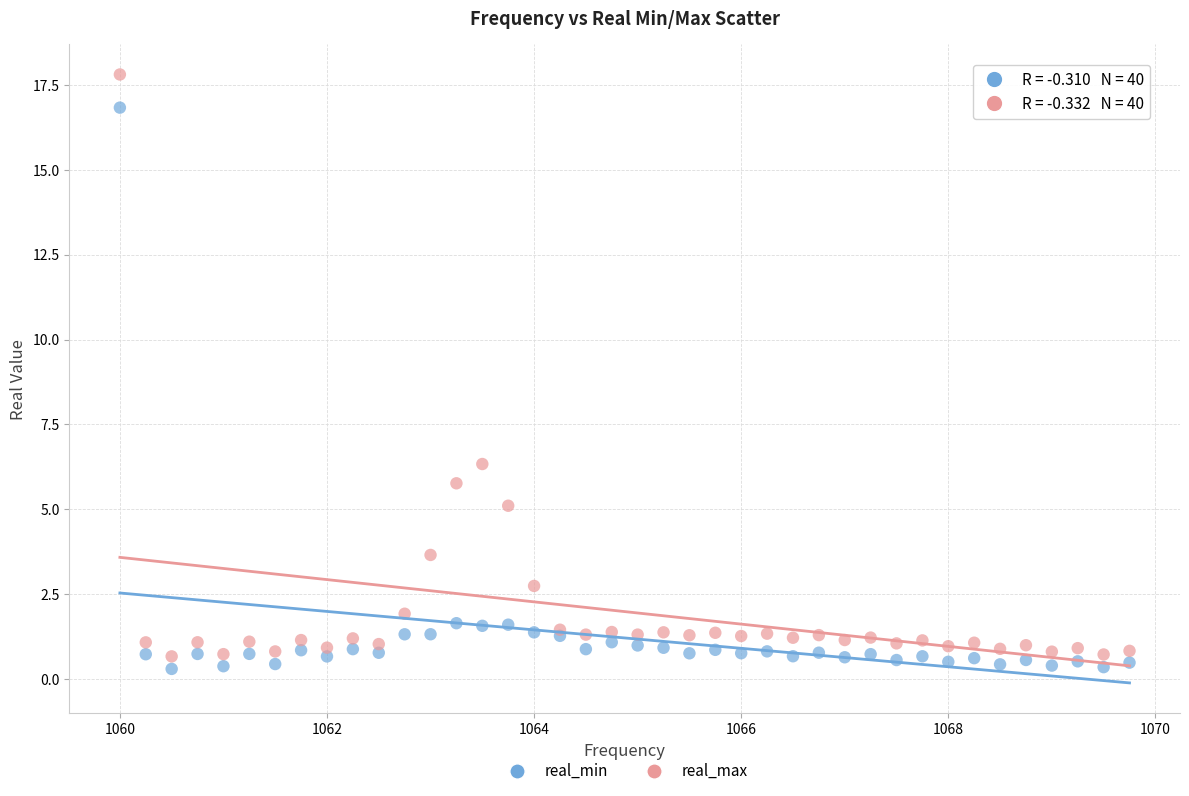

Which series contains the highest Y value?

real_max